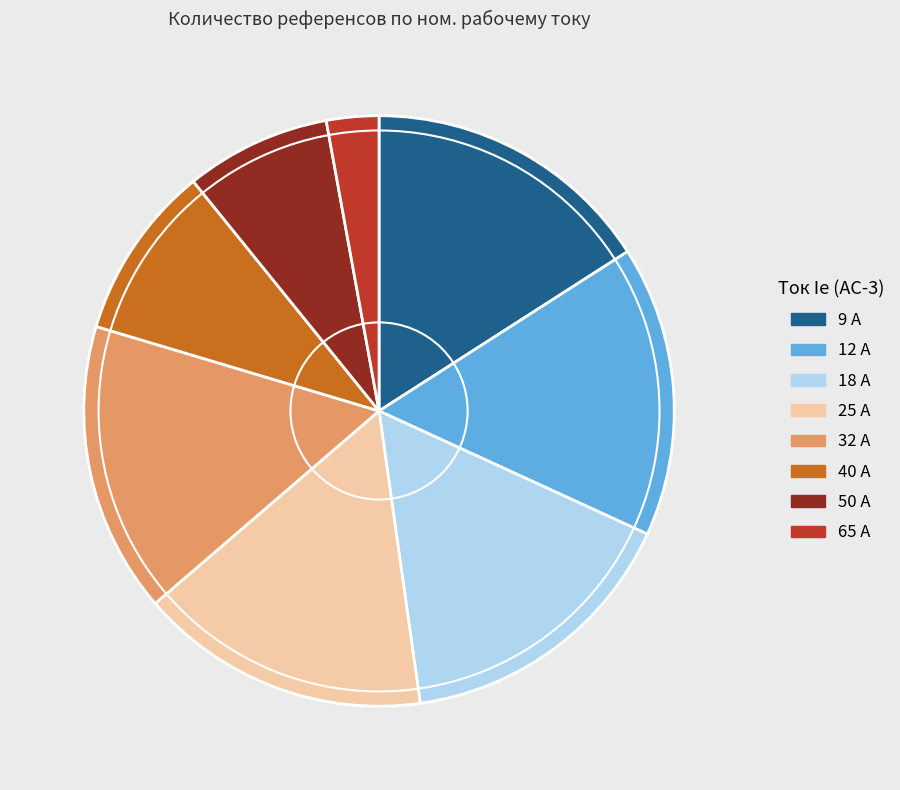

What is the ratio of the value at 32 А to the value at 12 А?

1.0